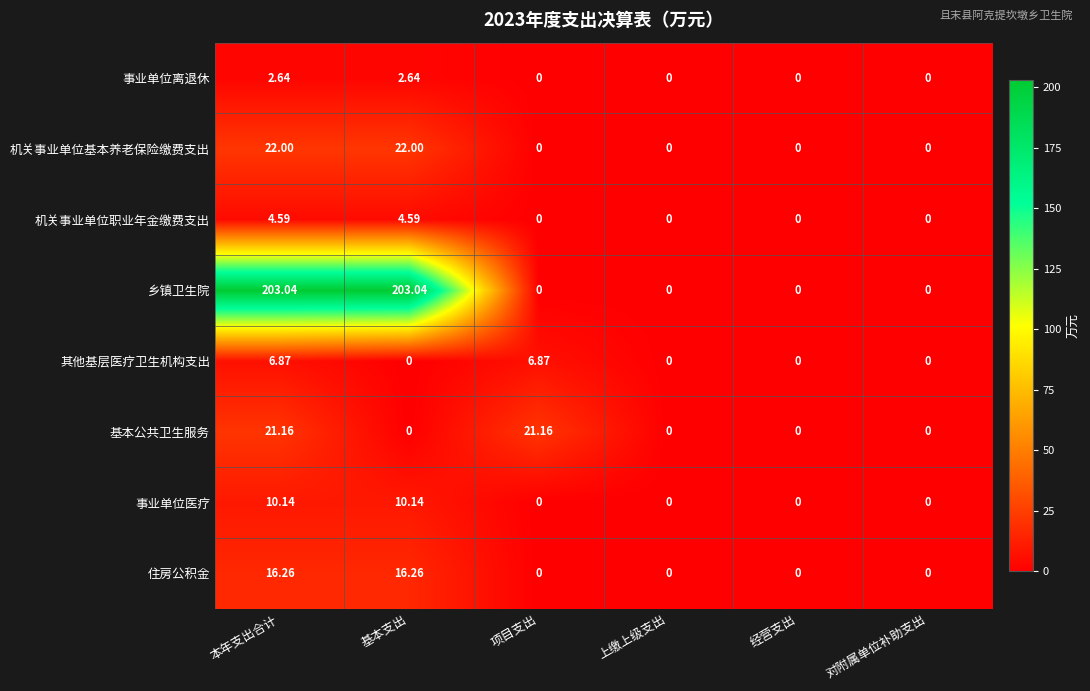

Which series has the largest total across all categories?

乡镇卫生院